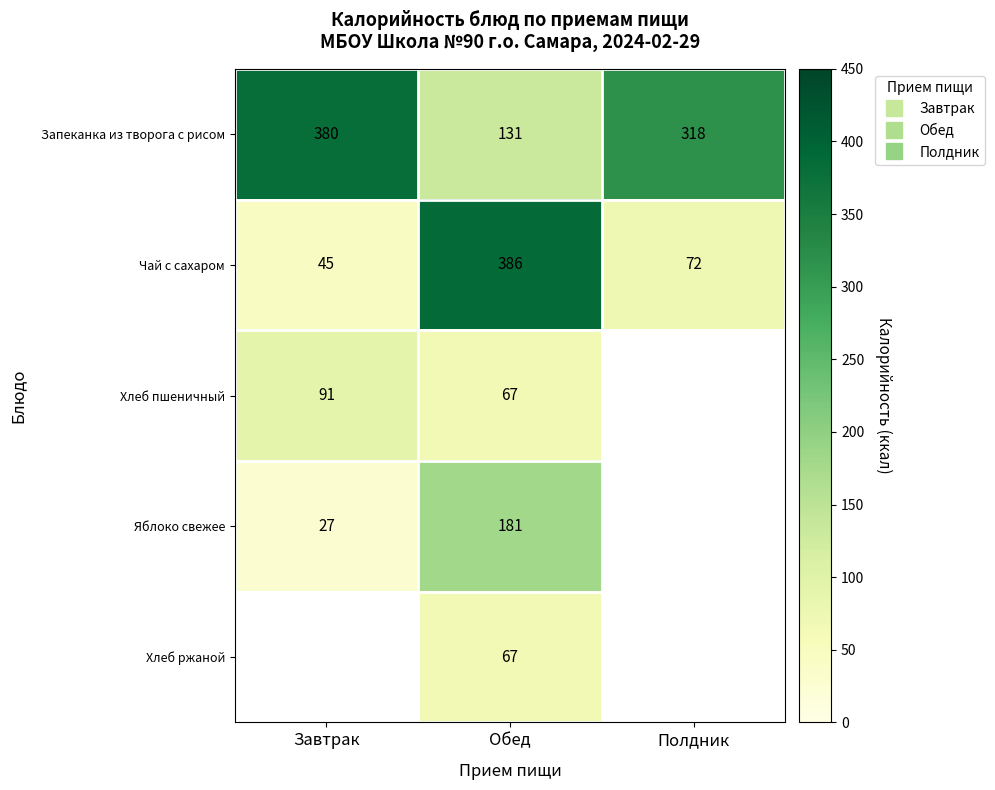

What value does the Запеканка из творога с рисом series have at Обед?

131.0